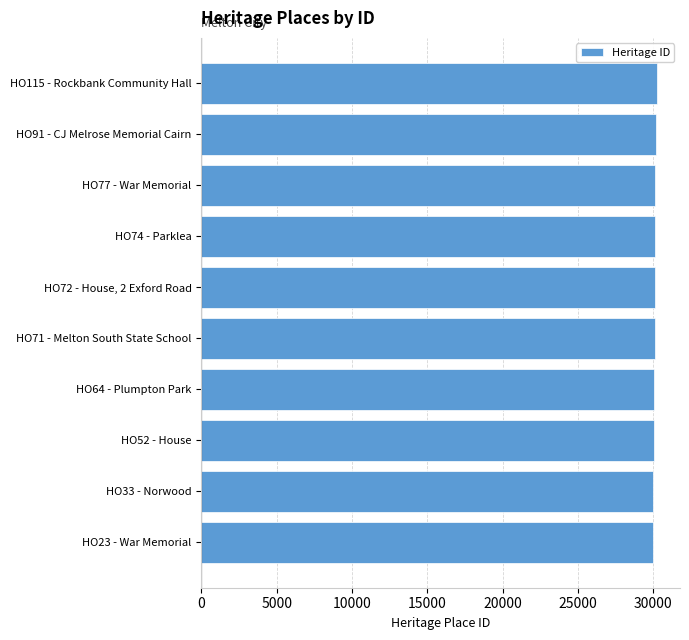

What is the smallest value displayed?

29970